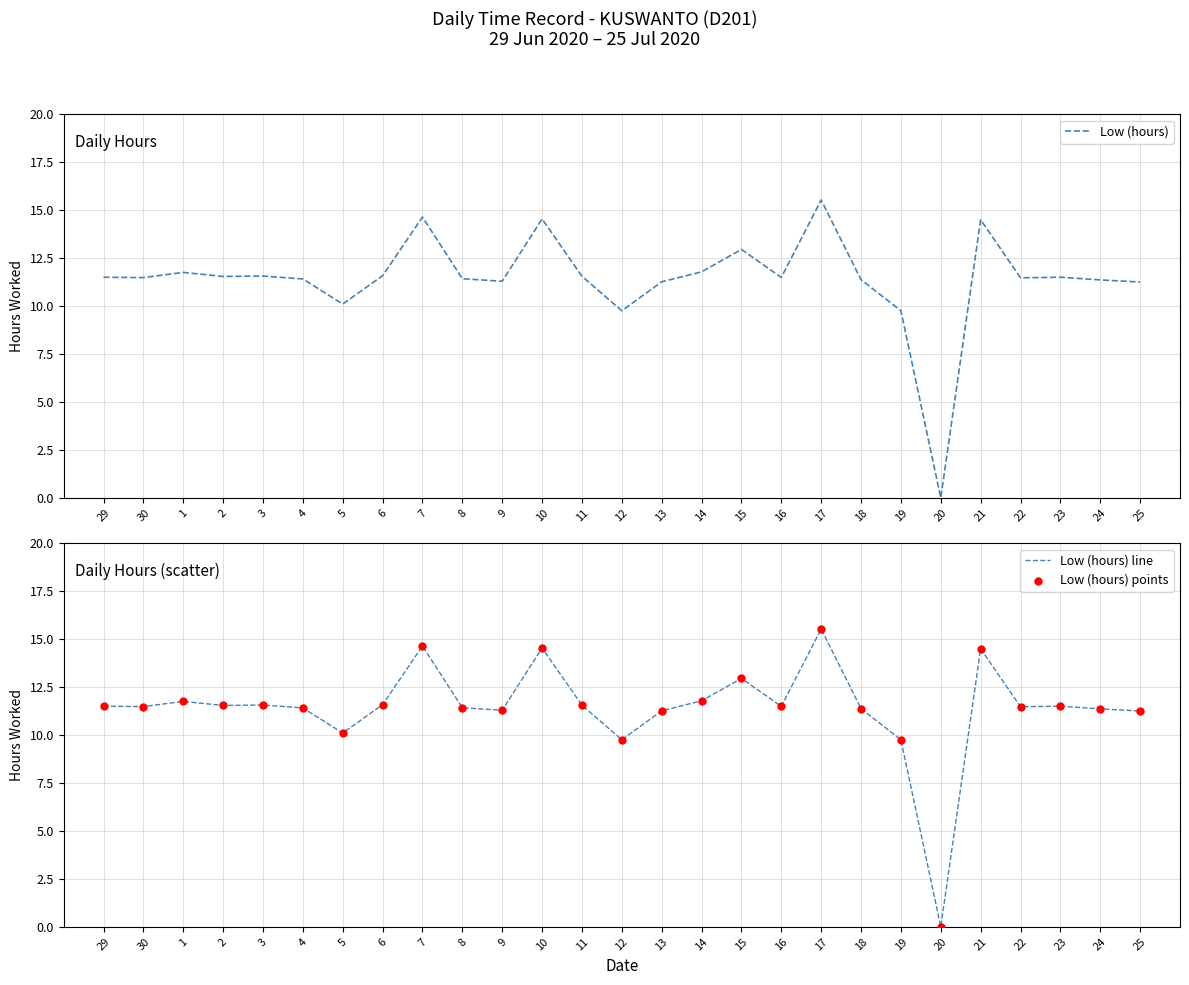

At how many categories does at least one series exceed 4?

26